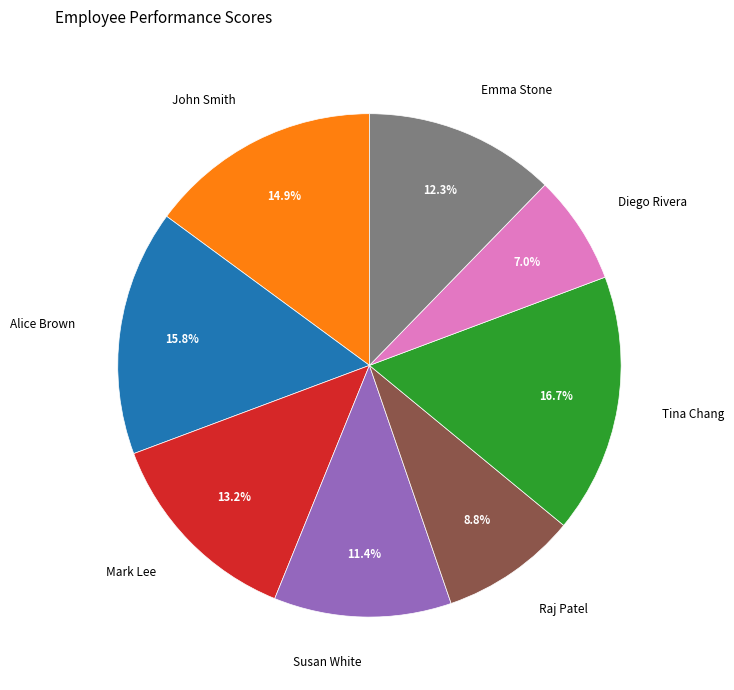

Which slice is the smallest?

Diego Rivera